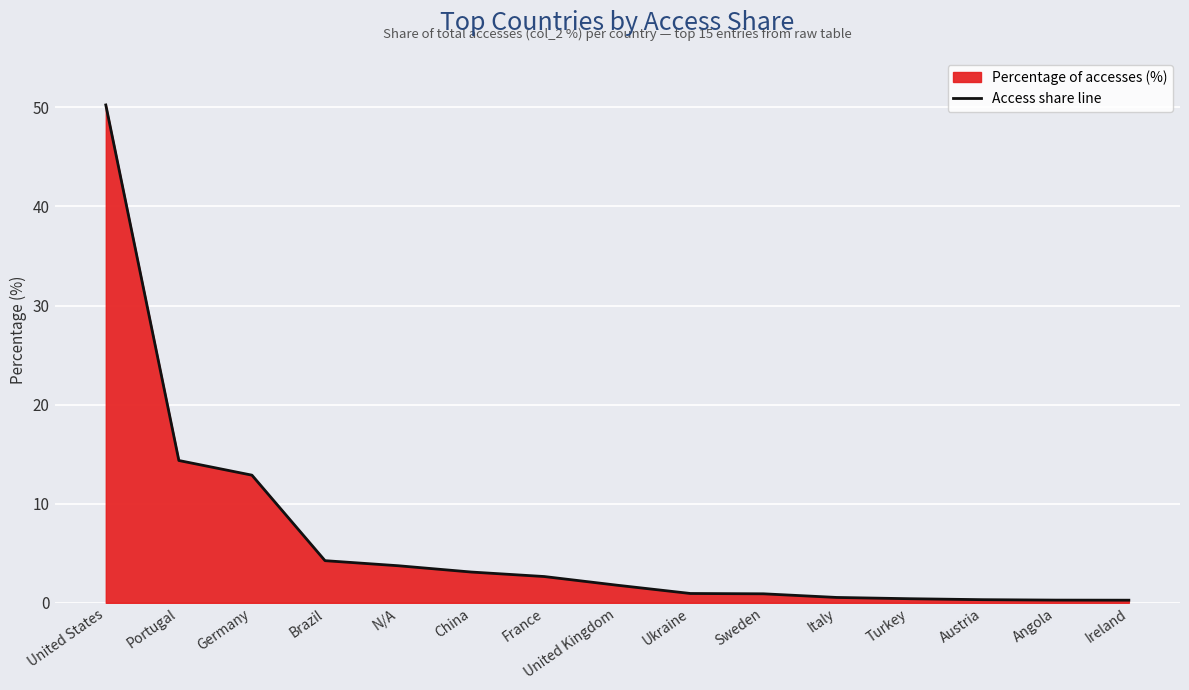

Reading left to right, what are all the values shown in this chart?

50.2	14.4	12.9	4.3	3.7	3.1	2.7	1.8	0.9	0.9	0.5	0.4	0.3	0.3	0.3